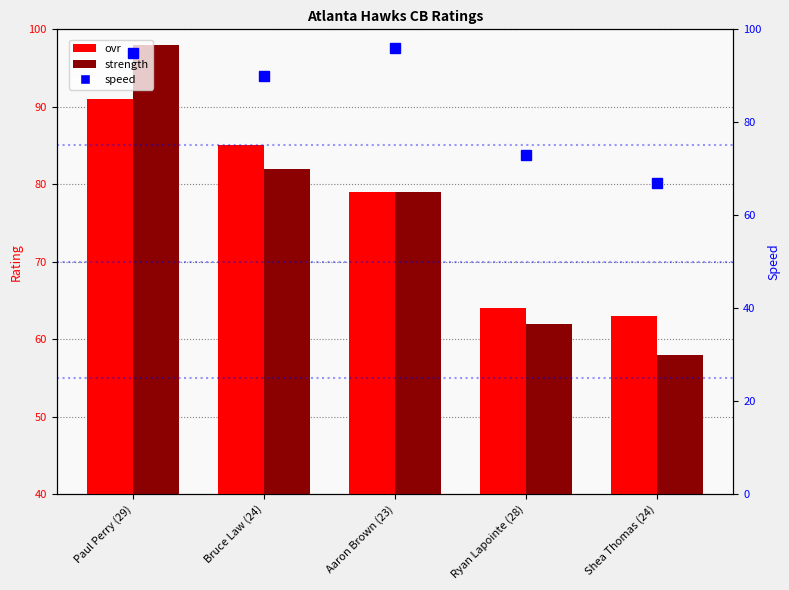

Reading left to right, extract all data points from this chart.

ovr: Paul Perry (29)=91	Bruce Law (24)=85	Aaron Brown (23)=79	Ryan Lapointe (28)=64	Shea Thomas (24)=63
strength: Paul Perry (29)=98	Bruce Law (24)=82	Aaron Brown (23)=79	Ryan Lapointe (28)=62	Shea Thomas (24)=58
speed: Paul Perry (29)=95	Bruce Law (24)=90	Aaron Brown (23)=96	Ryan Lapointe (28)=73	Shea Thomas (24)=67